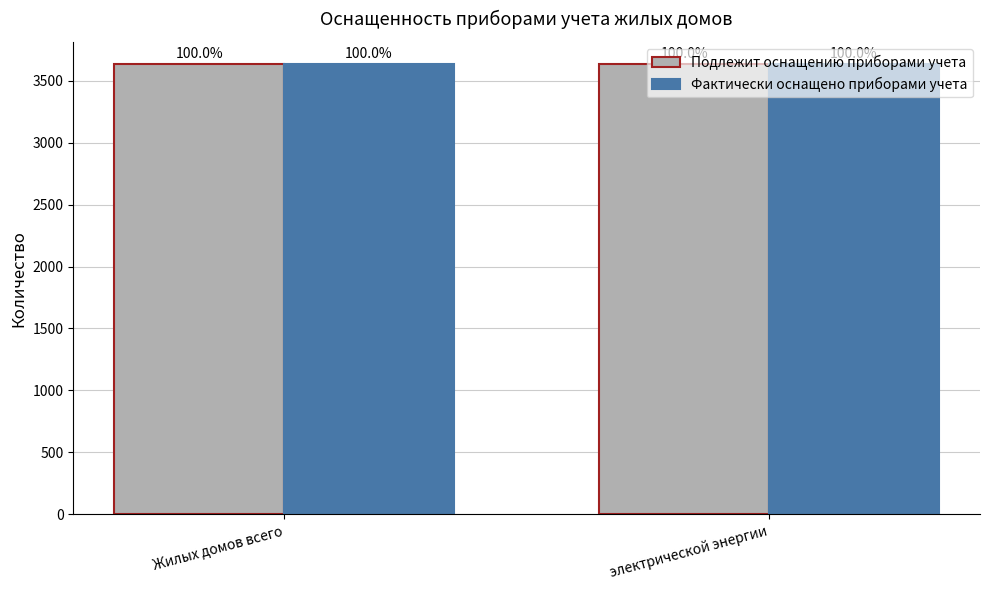

At which label does Фактически оснащено приборами учета reach its peak?

Жилых домов всего